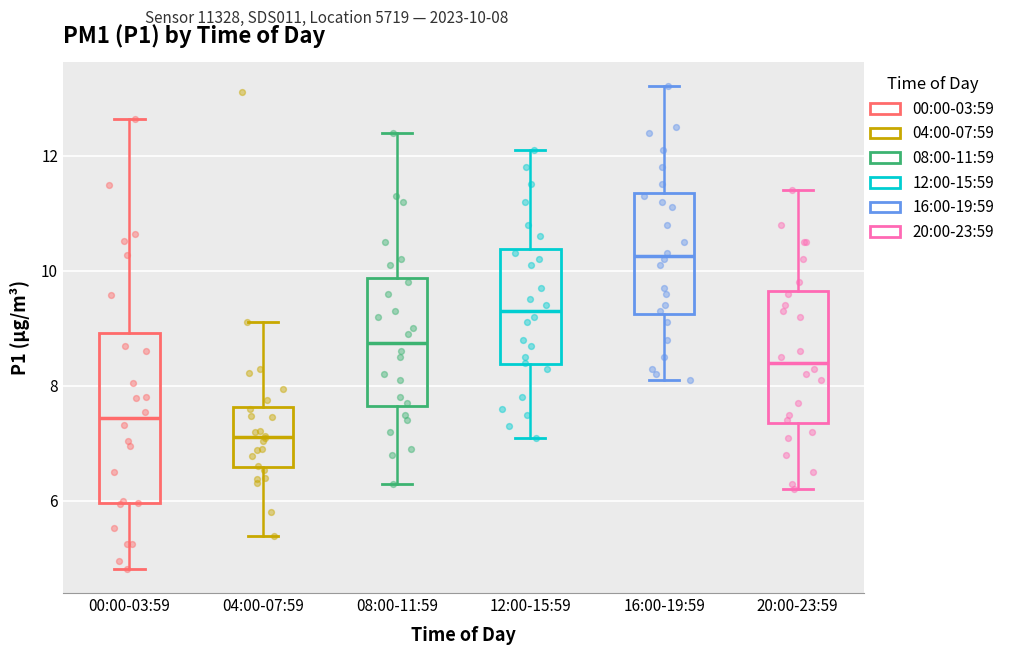

Which box has the highest median line?

16:00-19:59